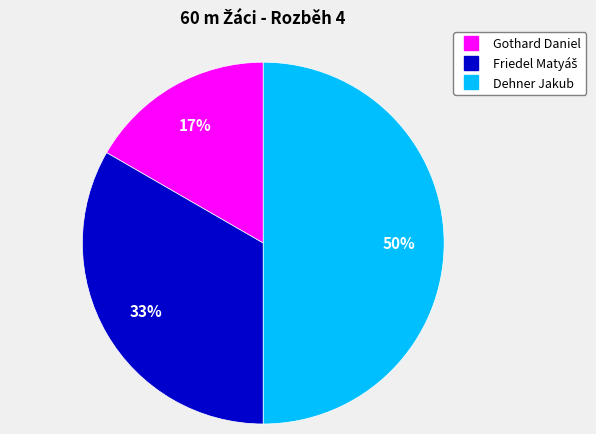

What percentage is the Gothard Daniel slice, to the nearest percent?

17%